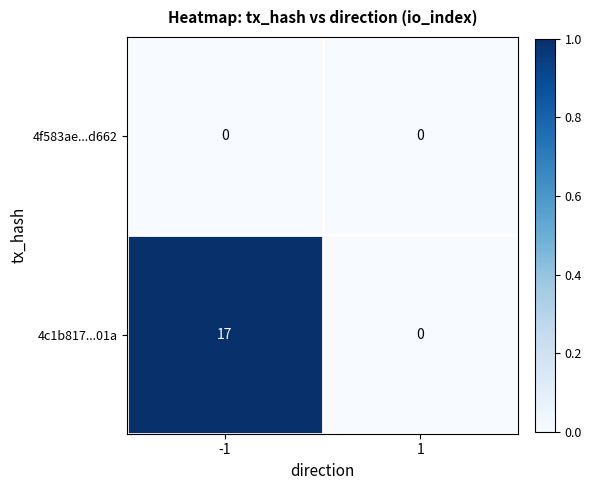

What is the sum of the 4c1b817...01a values at -1 and 1?

17